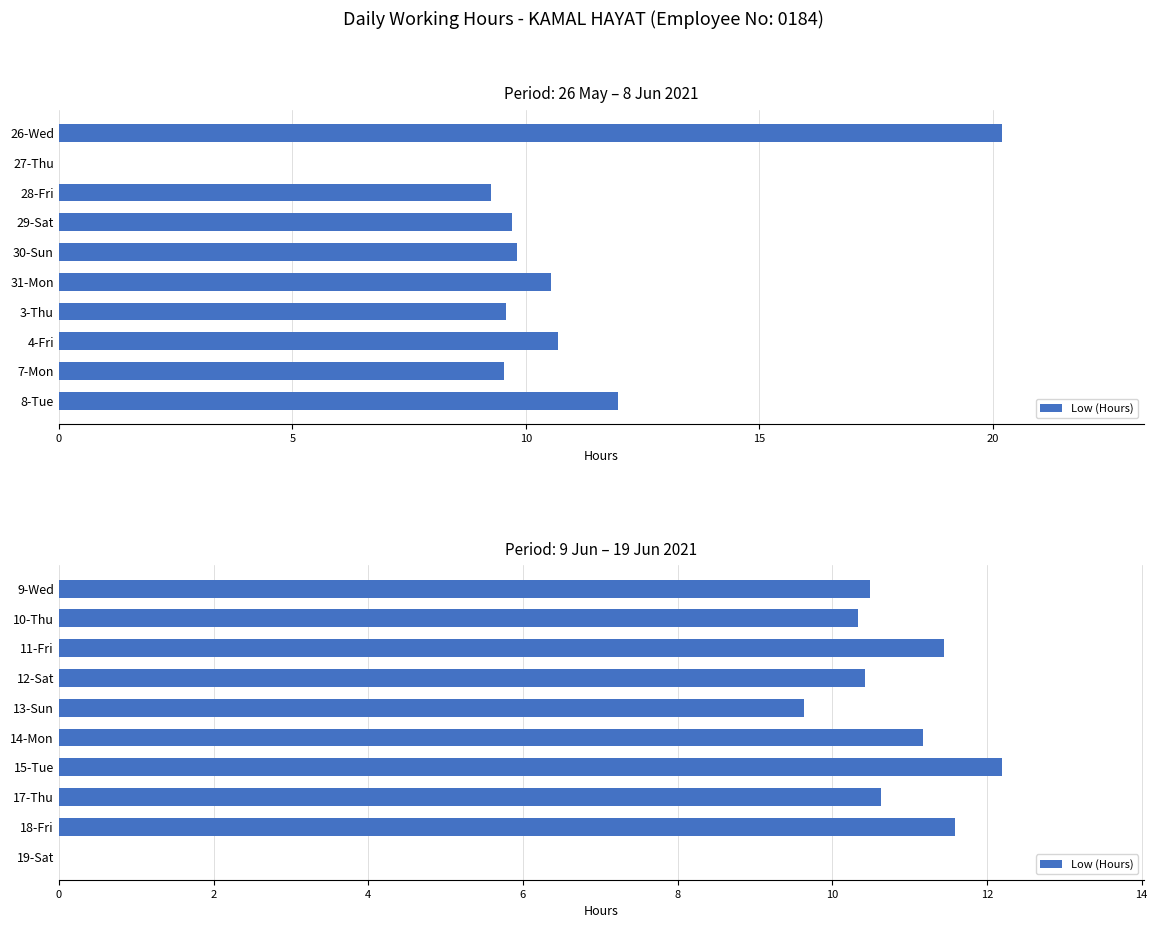

Does the chart contain any negative values?

No